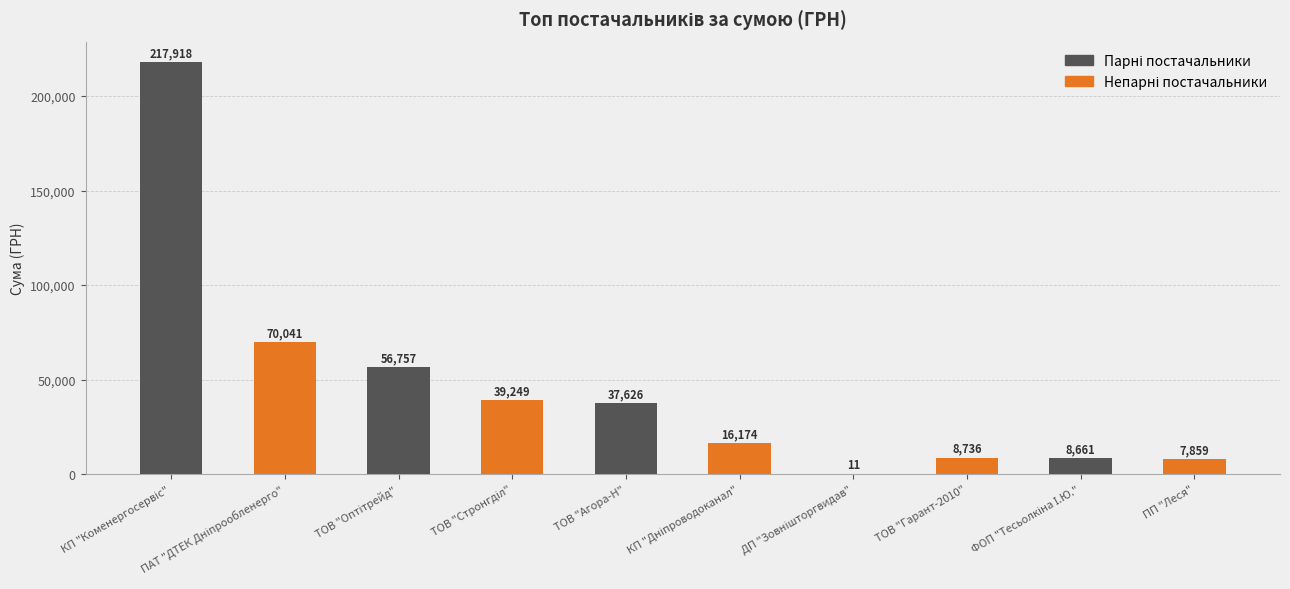

What is the greatest value displayed?

217917.7